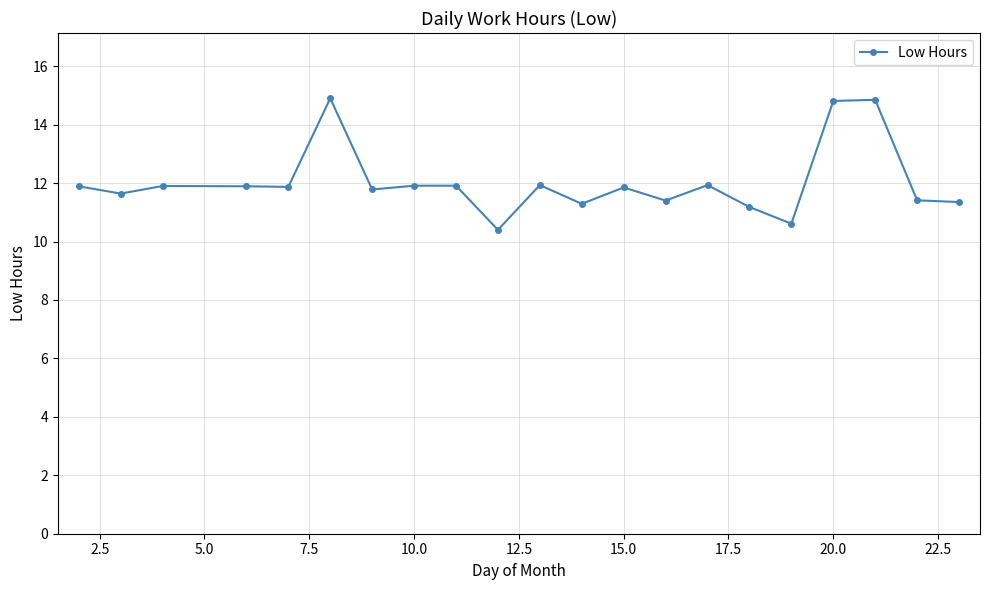

How many values exceed 11?

19